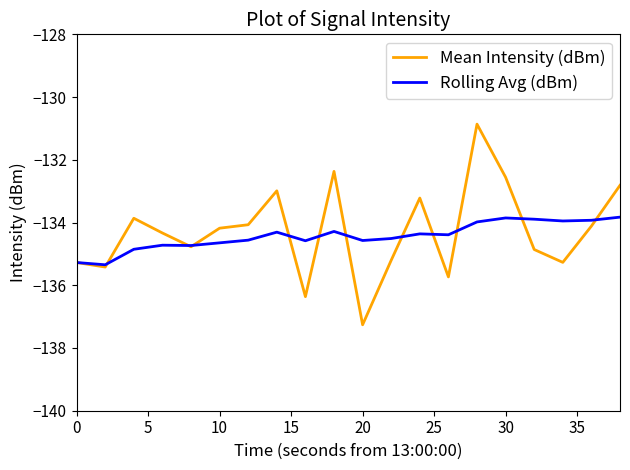

Which series has the largest range (max minus min)?

Mean Intensity (dBm)